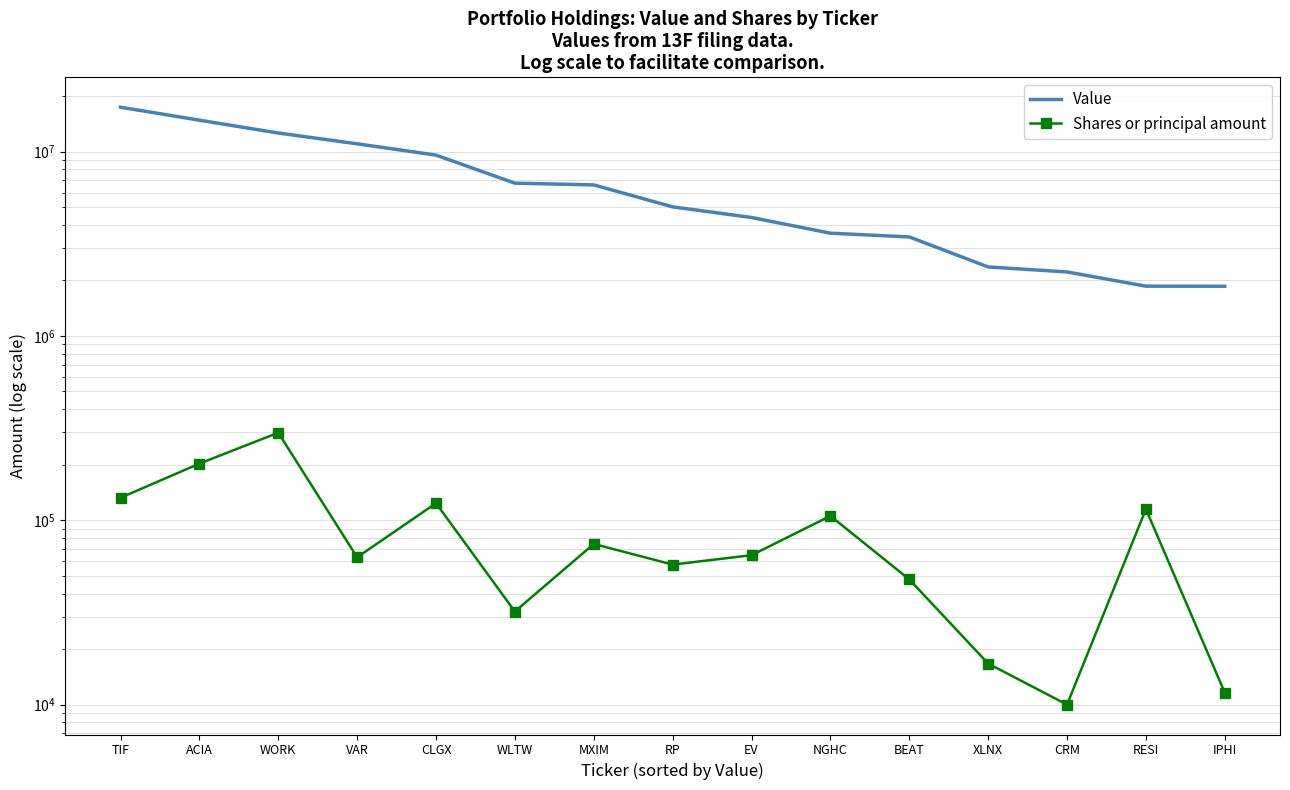

List the labels in order of Shares or principal amount value, smallest first.

CRM, IPHI, XLNX, WLTW, BEAT, RP, VAR, EV, MXIM, NGHC, RESI, CLGX, TIF, ACIA, WORK